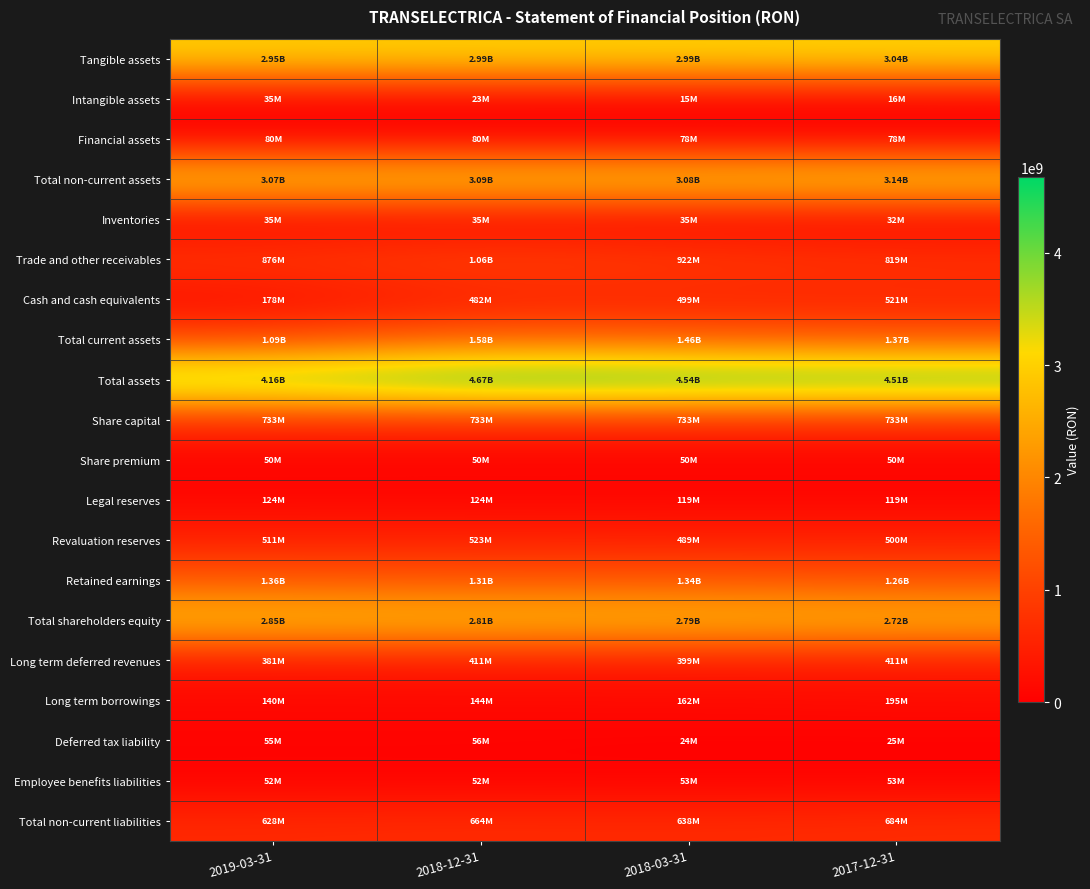

Which series has the largest total across all categories?

Total assets